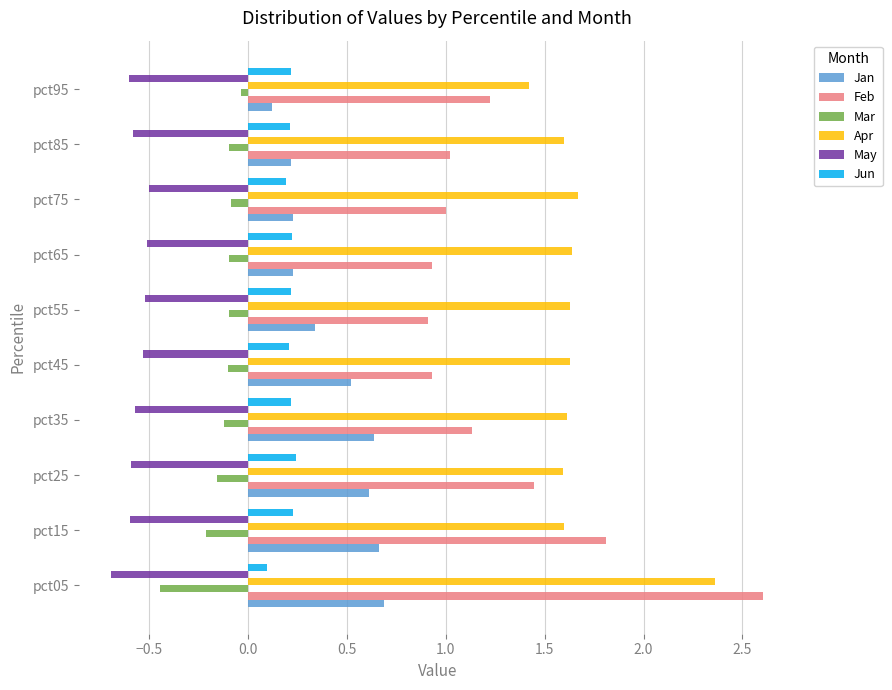

What value does the May series have at pct55?

-0.5